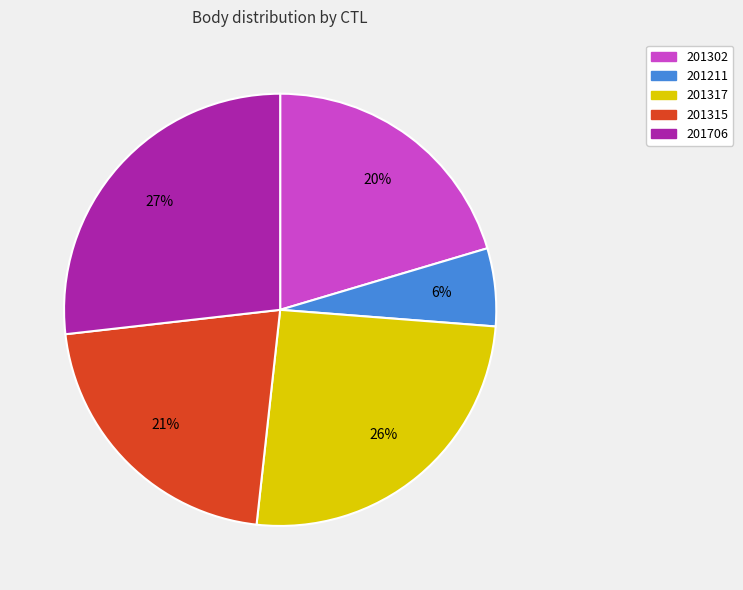

Count the number of slices in the pie.

5